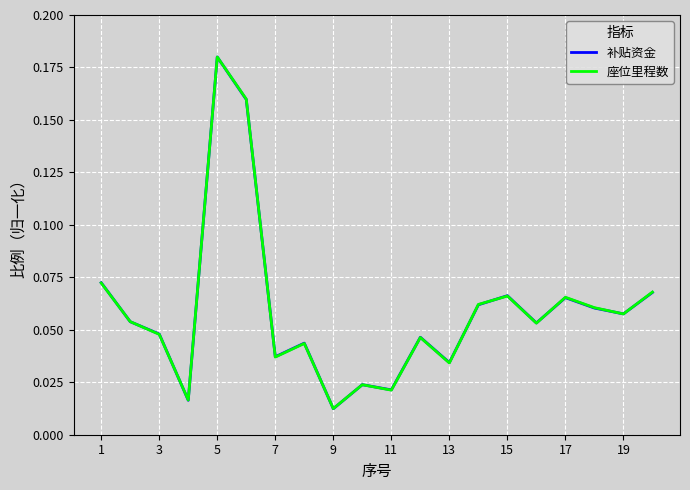

Which series has the largest range (max minus min)?

补贴资金